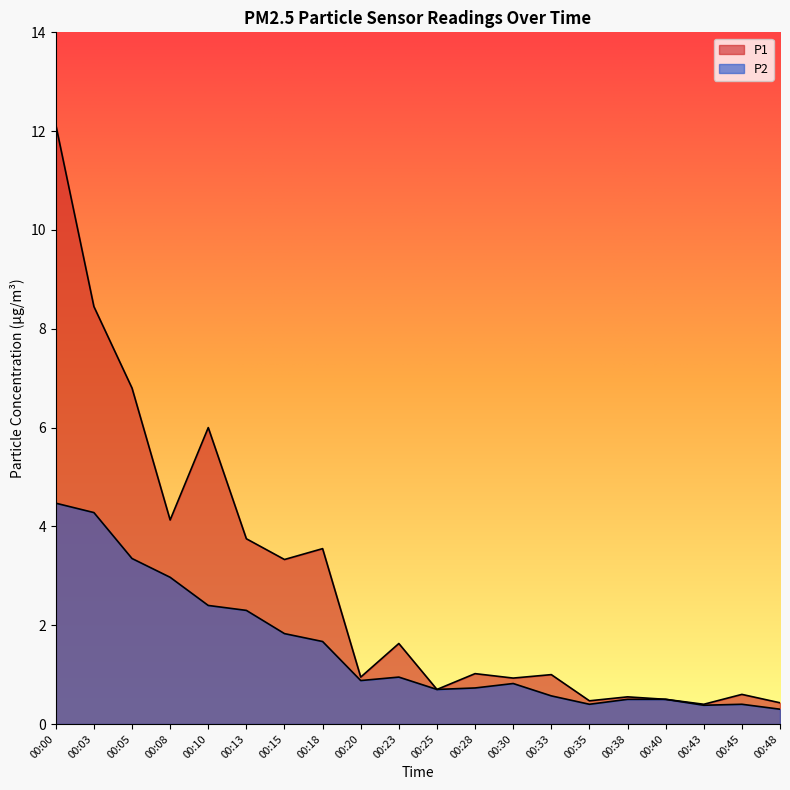

Rank the series at 00:35 from lowest to highest value.

P2, P1